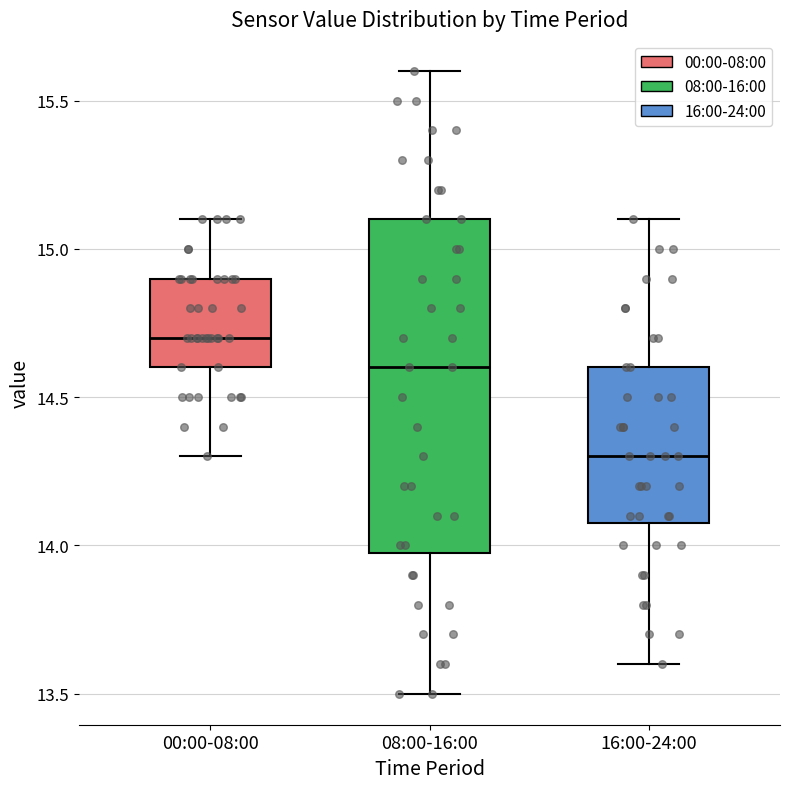

Where does the upper whisker of the box for 00:00-08:00 end on the y-axis? The values are not printed on the chart, so give them approximately, as read against the axis.

15.1